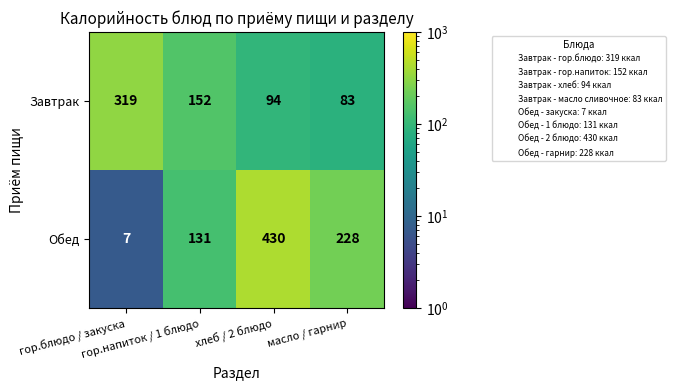

How many Обед values are between 131 and 430?

3